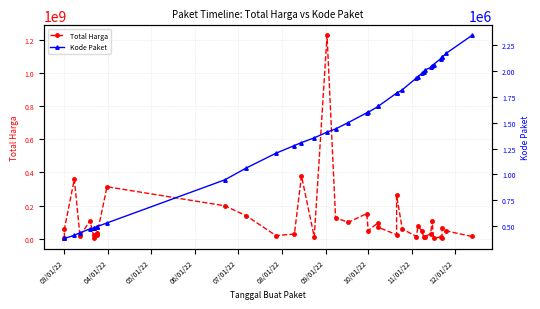

The value of Total Harga at 06/01/22 is 27628415. True or false?

False